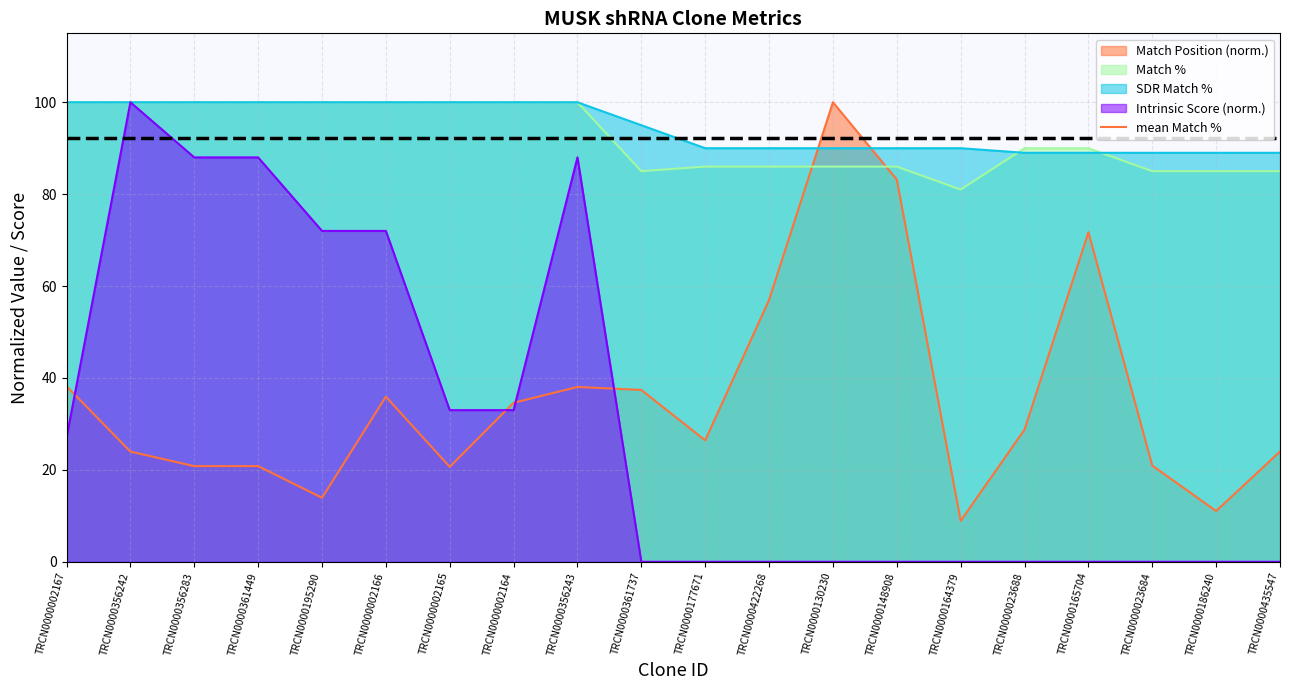

Where is the first local maximum for Intrinsic Score?

TRCN0000356242